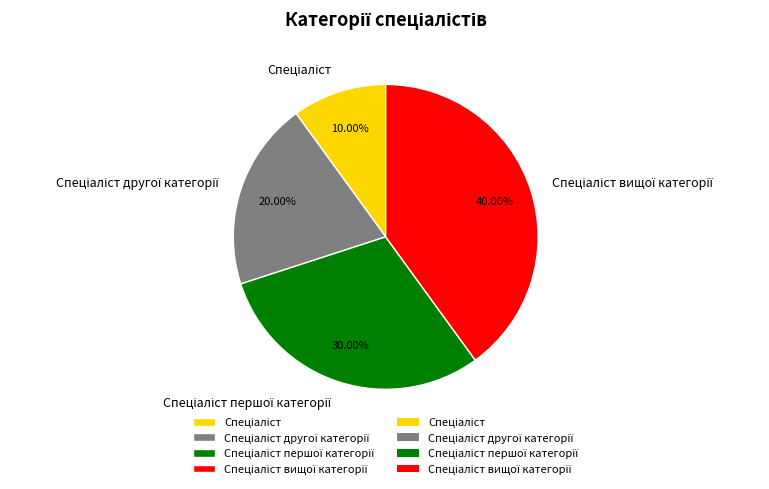

Count the number of slices in the pie.

4